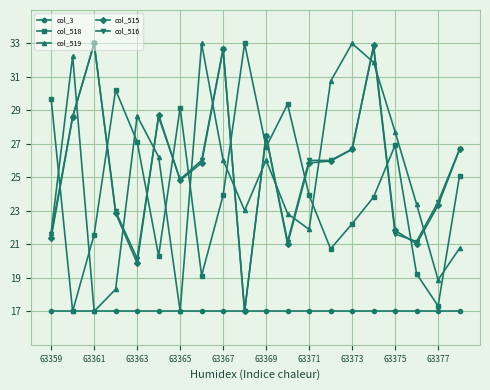

In col_518, how many points are higher than both neighbors (excluding endpoints)?

5